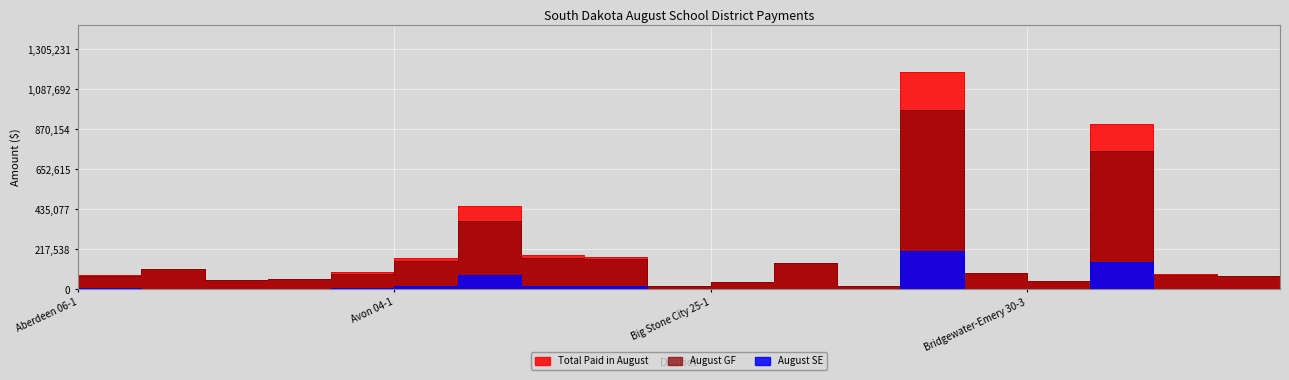

The value of Total Paid in August at Canistota 43-1 is 47308. True or false?

False